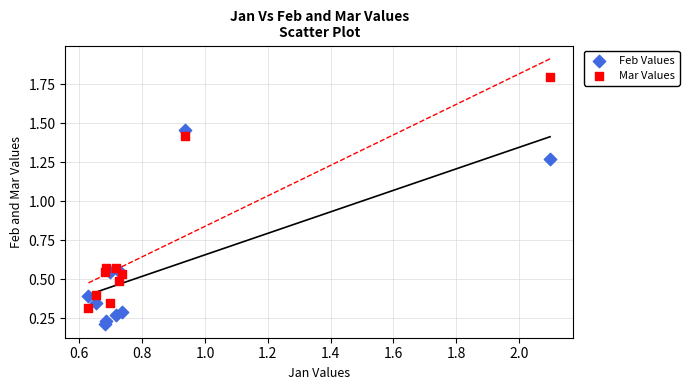

Which series contains the lowest Y value?

Feb Values